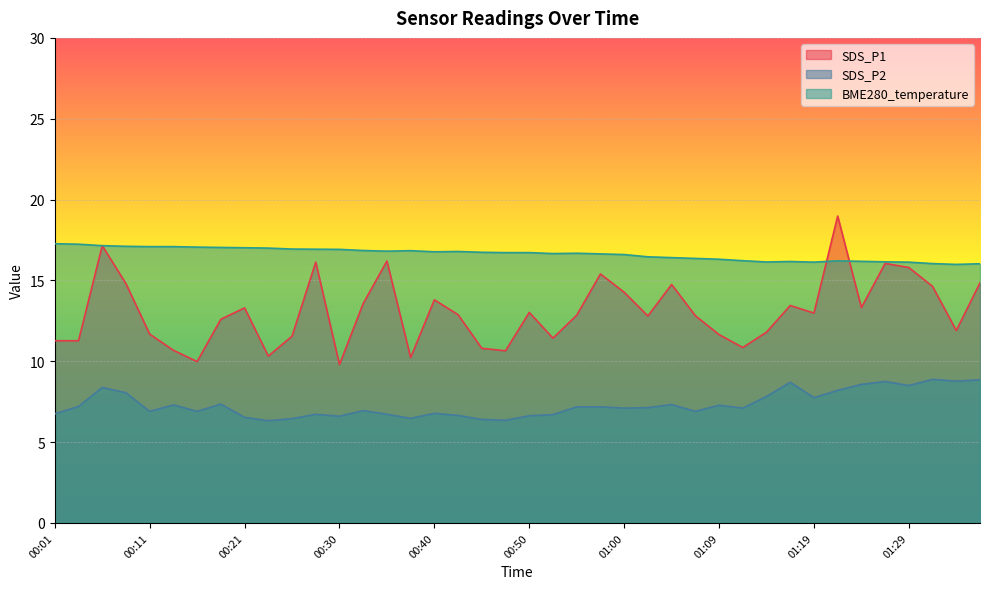

Rank the series by their average value, from lowest to highest.

SDS_P2, SDS_P1, BME280_temperature